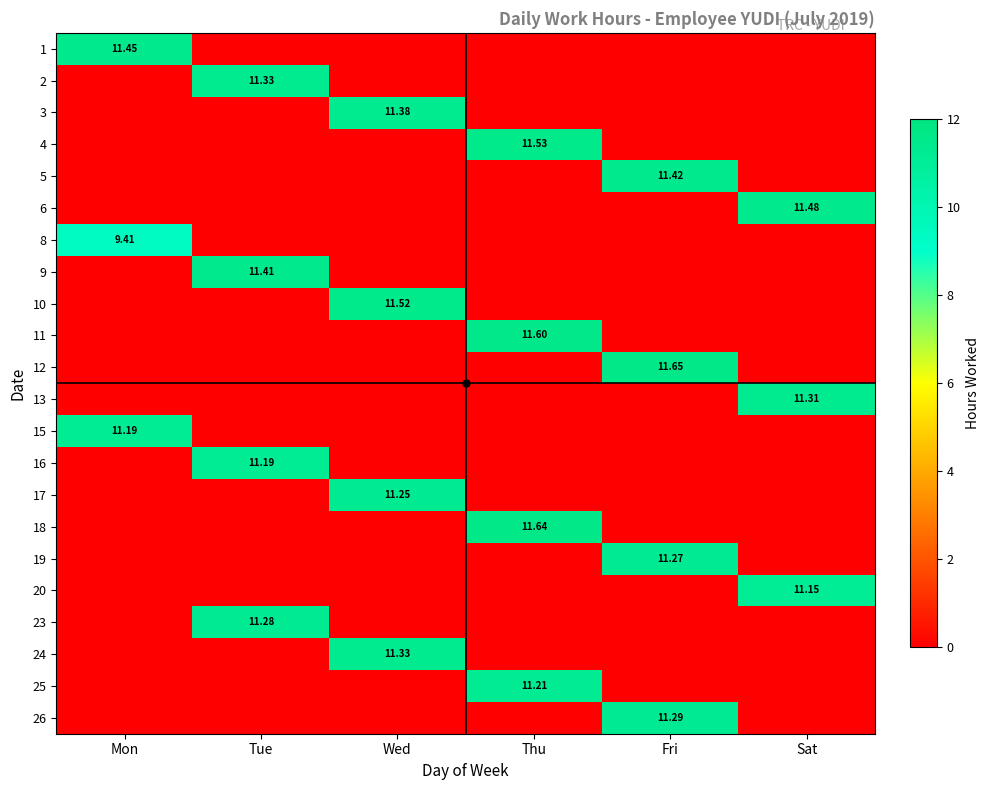

Count the number of categories in the chart.

6